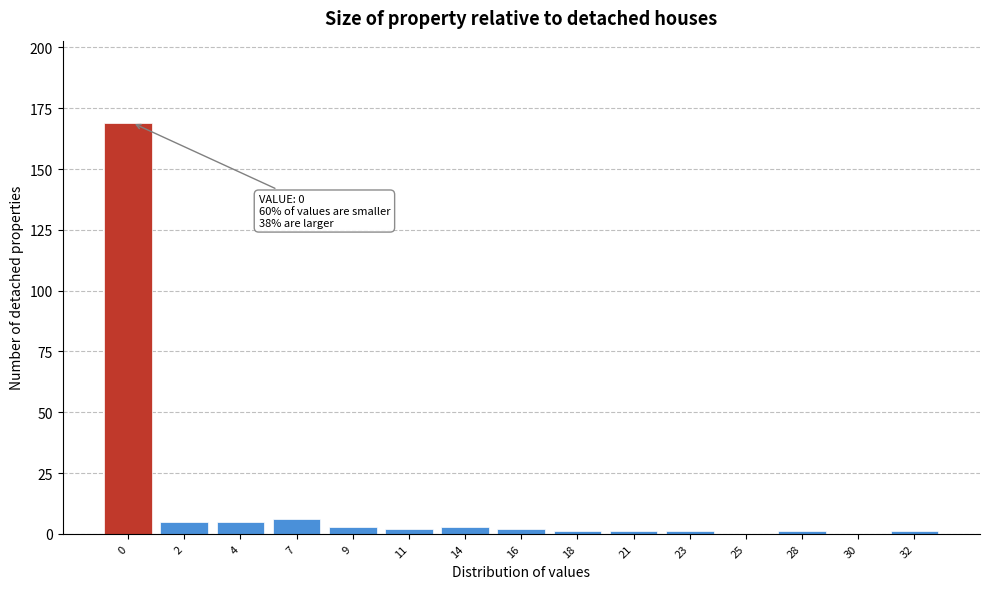

Reading left to right, extract all data points from this chart.

0=169	2=5	4=5	7=6	9=3	11=2	14=3	16=2	18=1	21=1	23=1	25=0	28=1	30=0	32=1